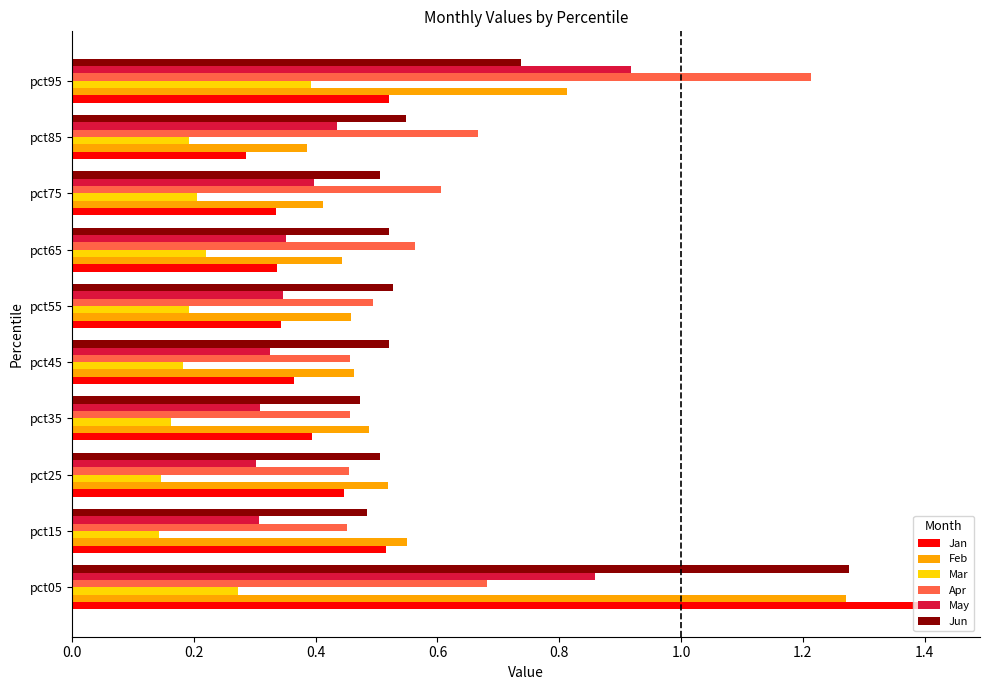

Is it true that Feb equals 0.3 at pct95?

False